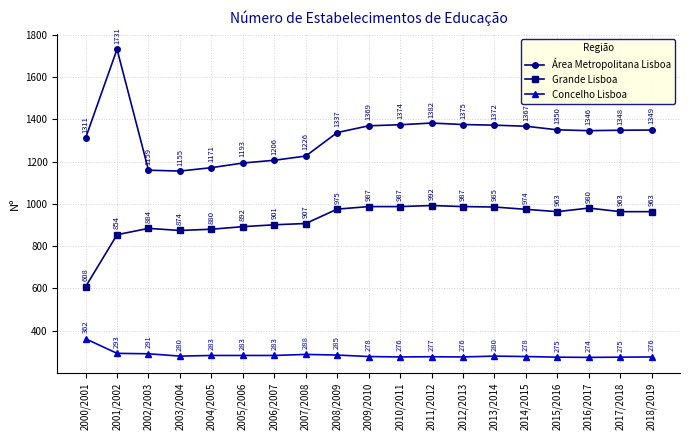

Which label corresponds to the smallest value in the chart?

2016/2017